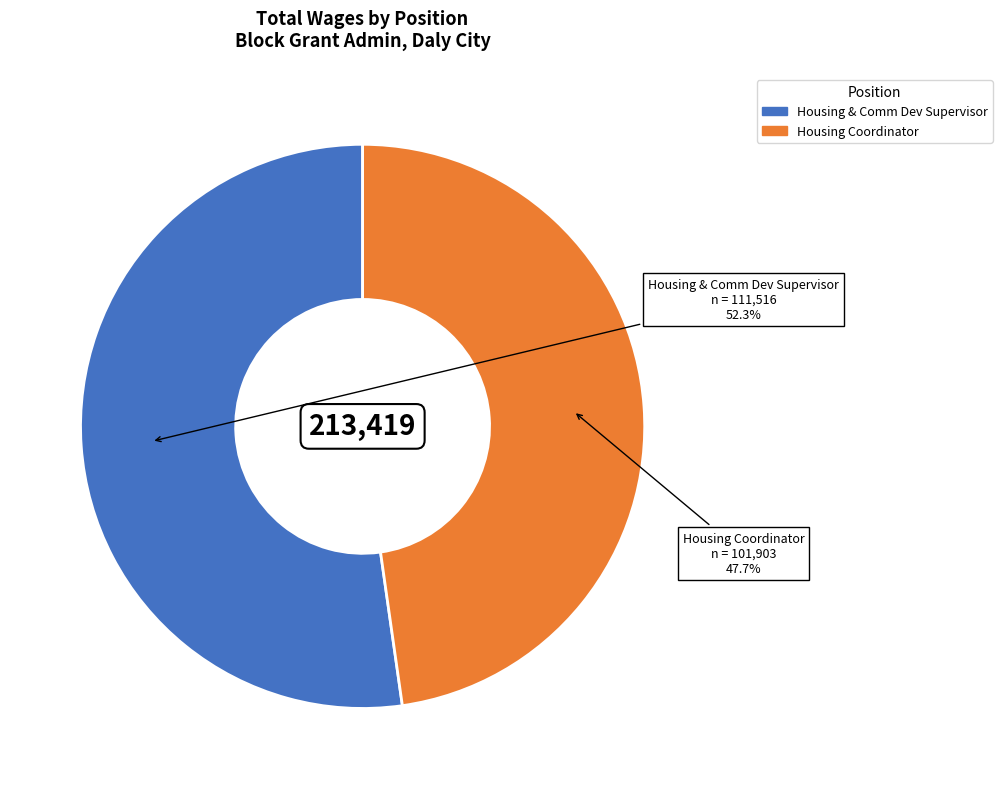

To the nearest percent, what portion does Housing & Comm Dev Supervisor represent?

52%